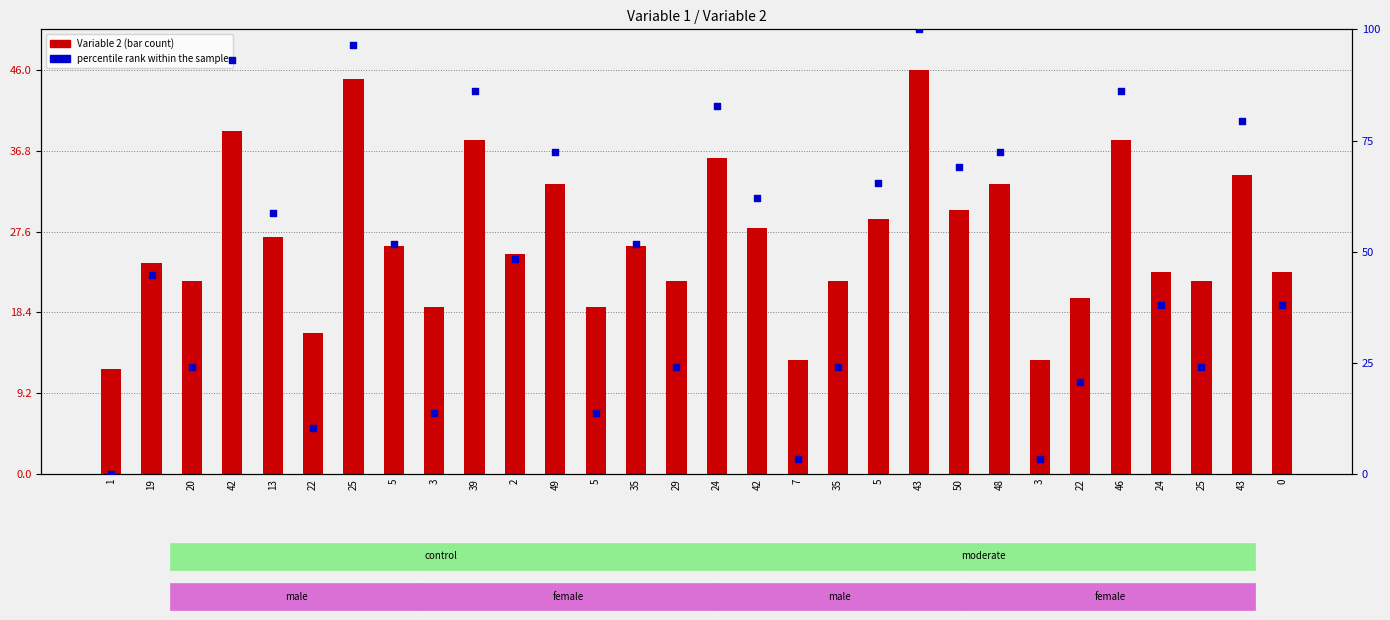

At how many categories does at least one series exceed 93?

3